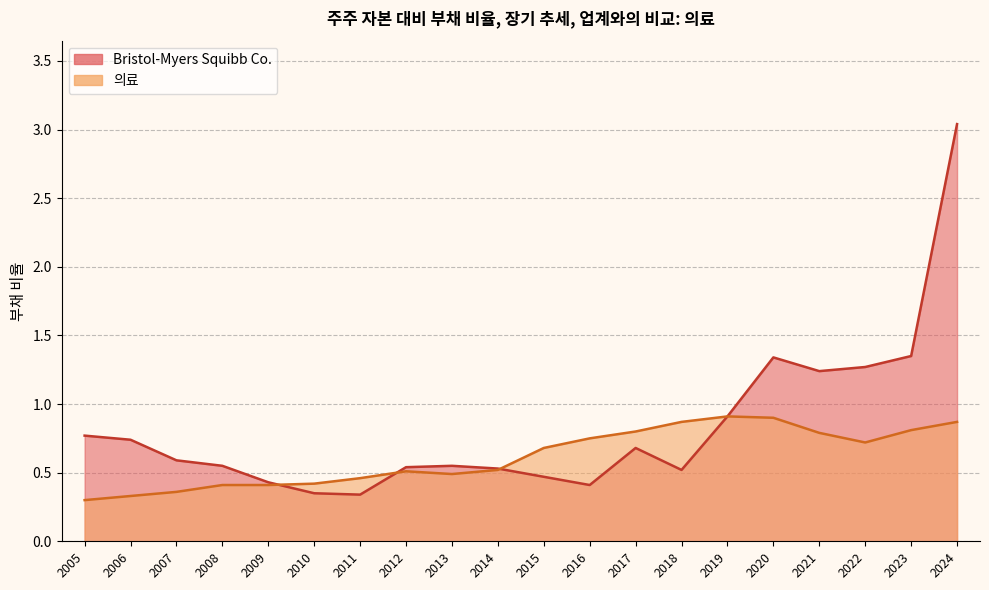

The value of 의료 (line) at 2022 is 0.7. True or false?

True